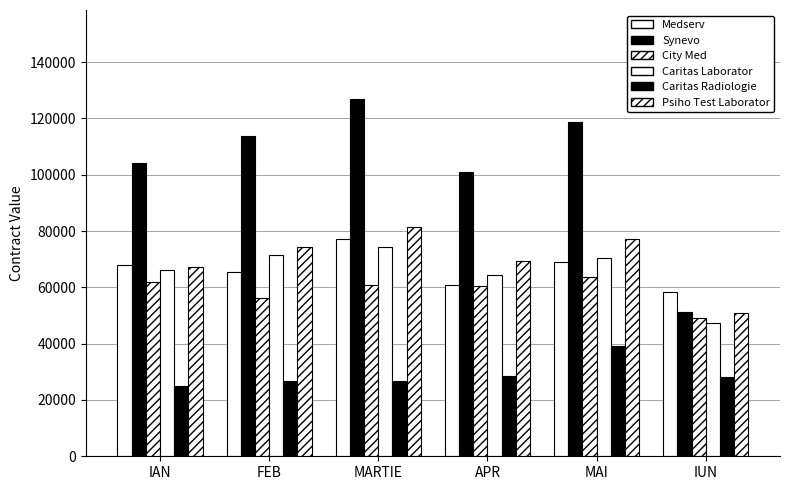

Is it true that Caritas Laborator equals 64475.0 at APR?

True